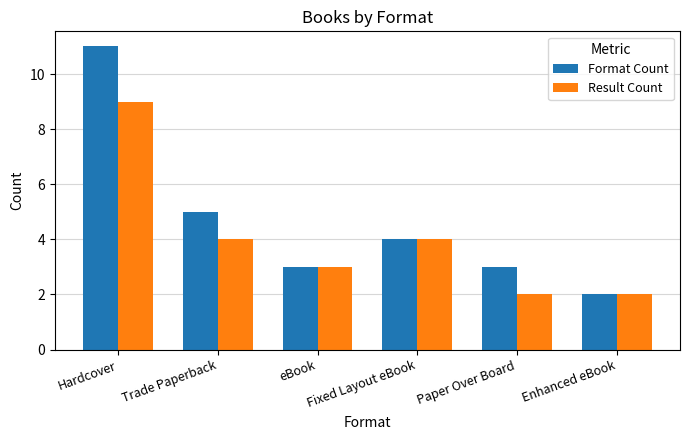

Rank the series by their maximum value, from highest to lowest.

Format Count, Result Count